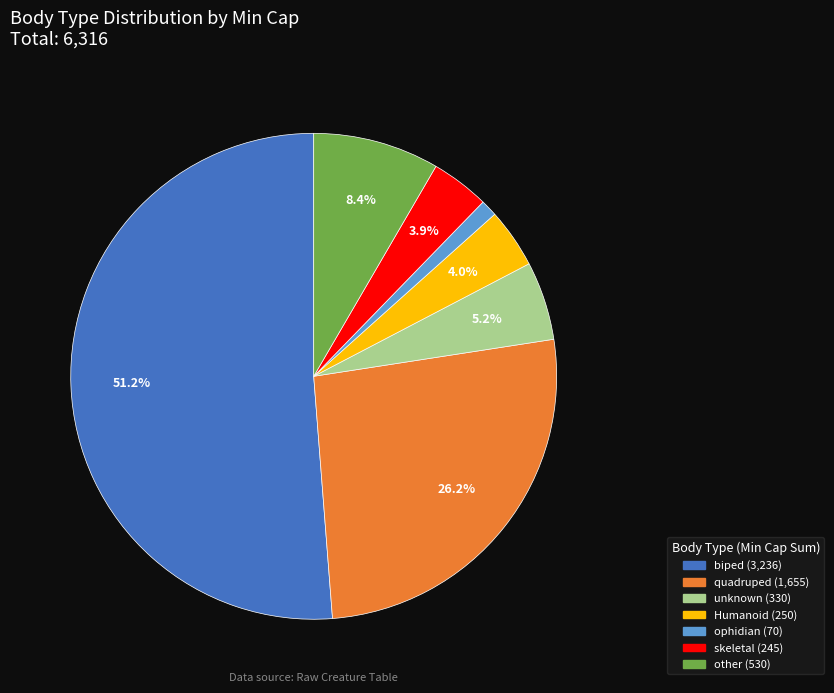

To the nearest percent, what portion does unknown represent?

5%